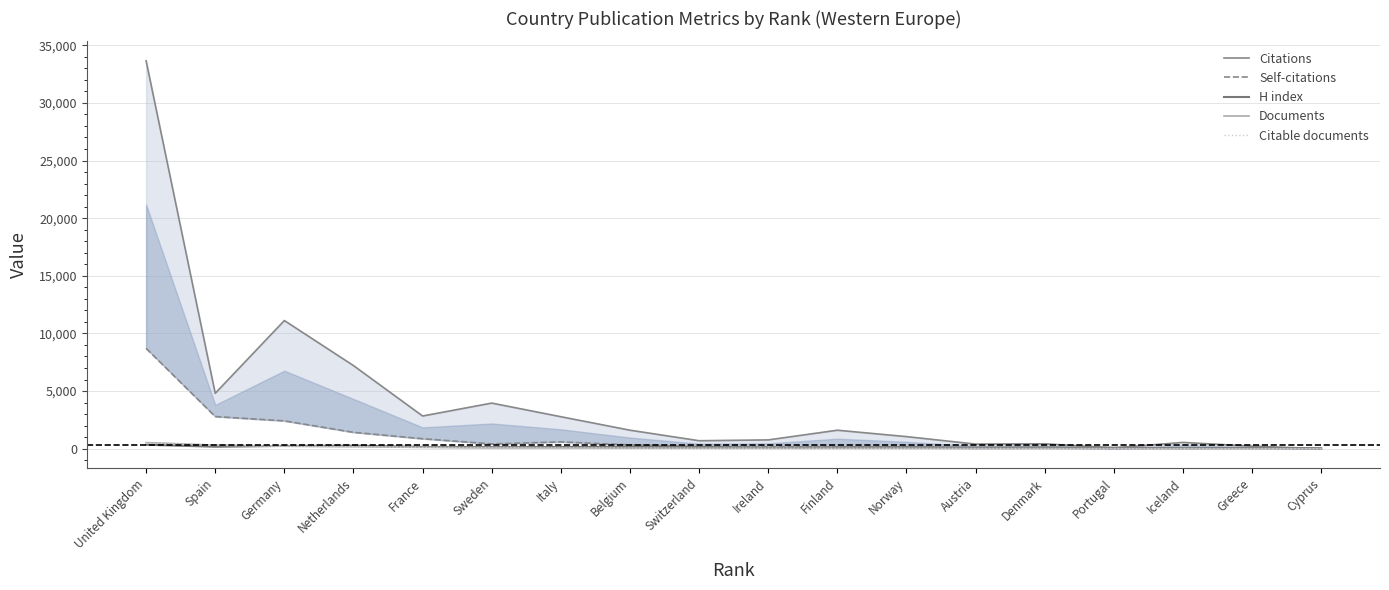

True or false: Self-citations and Citable documents intersect in this chart.

False